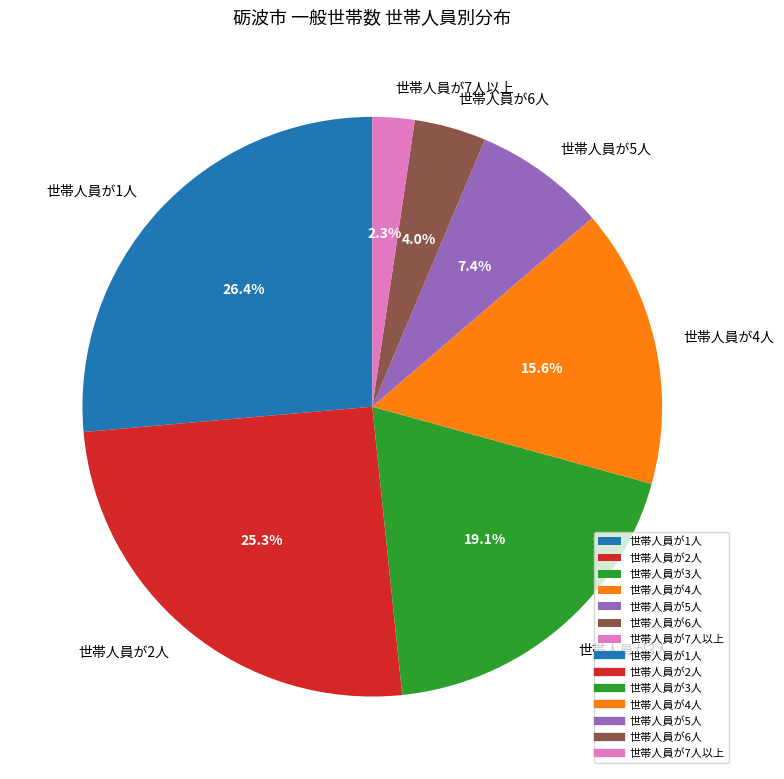

Which category has the smallest portion of the pie?

世帯人員が7人以上